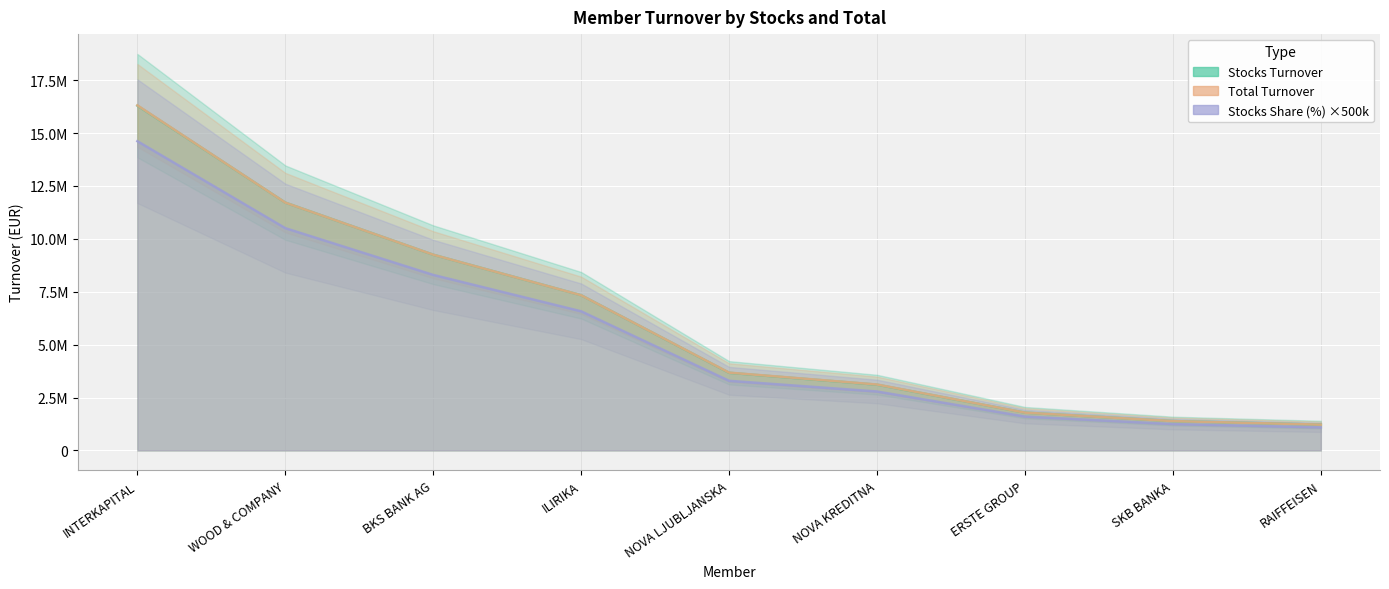

True or false: Total Turnover and Stocks Share (%) cross at least once.

False